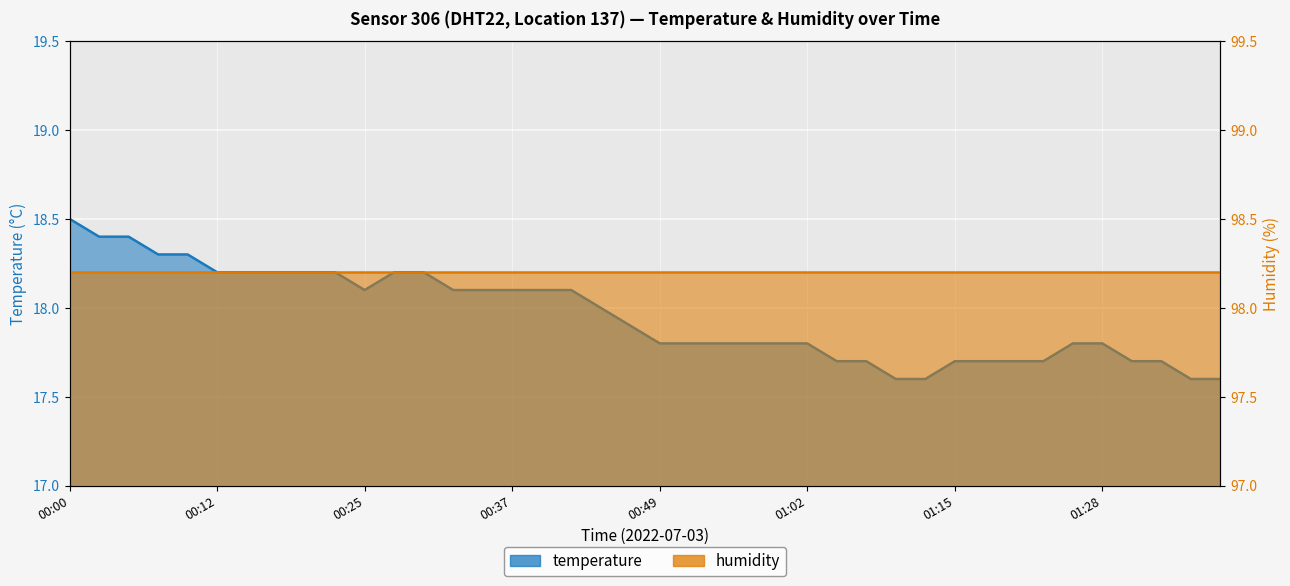

What is the difference between the maximum and minimum values?

0.9